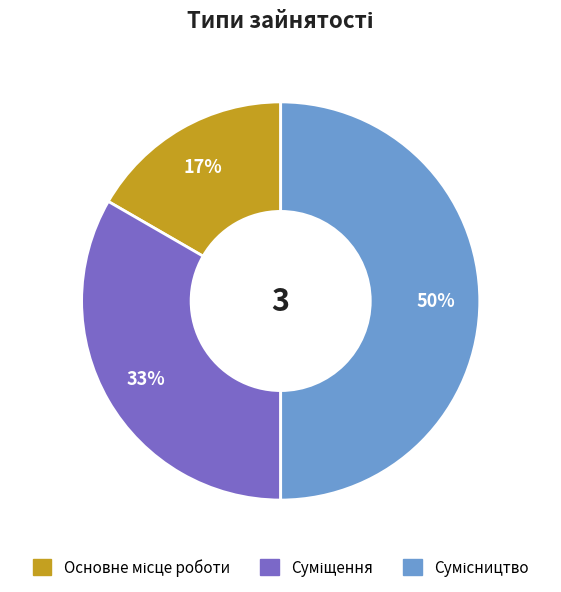

To the nearest percent, what is the difference between the largest and smallest slice percentages?

33%